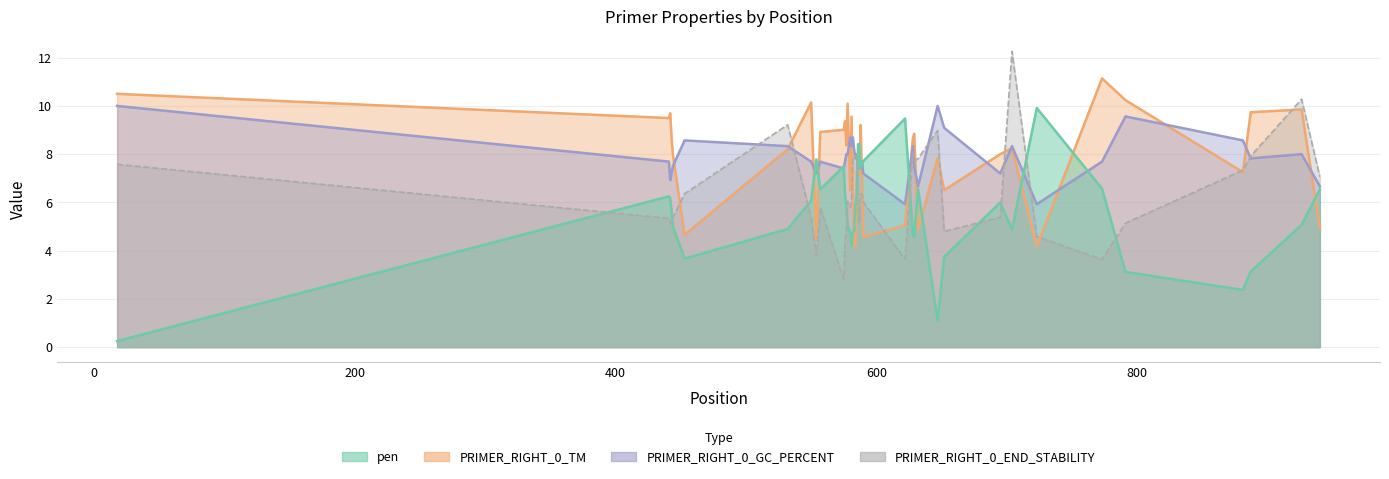

What is the sum of the PRIMER_RIGHT_0_END_STABILITY values at 887 and 586?

14.1